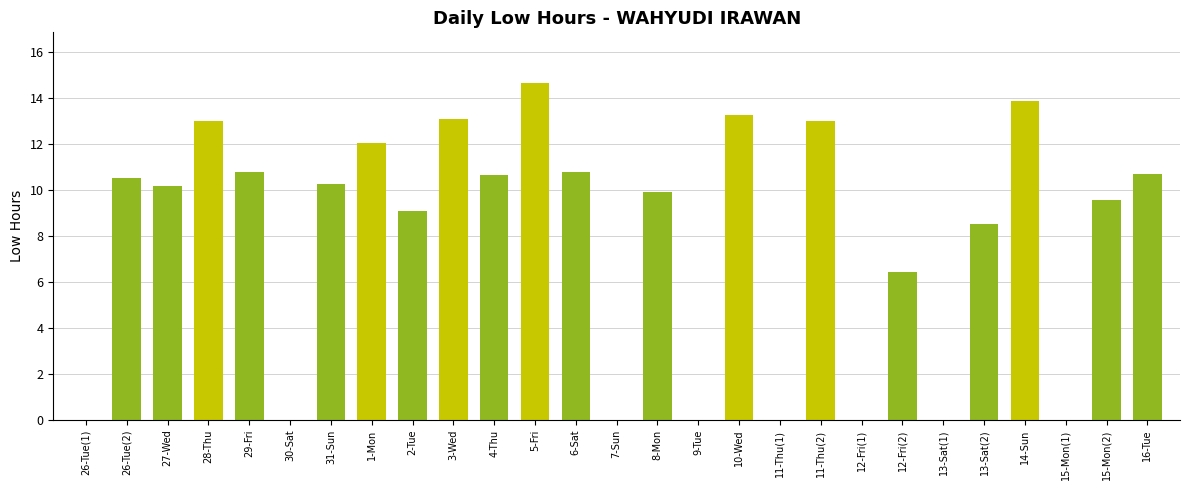

What is the approximate value at 28-Thu?

13.0